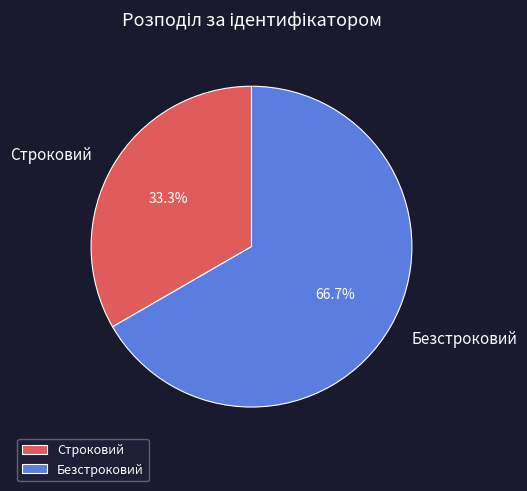

To the nearest percent, what portion does Строковий represent?

33%